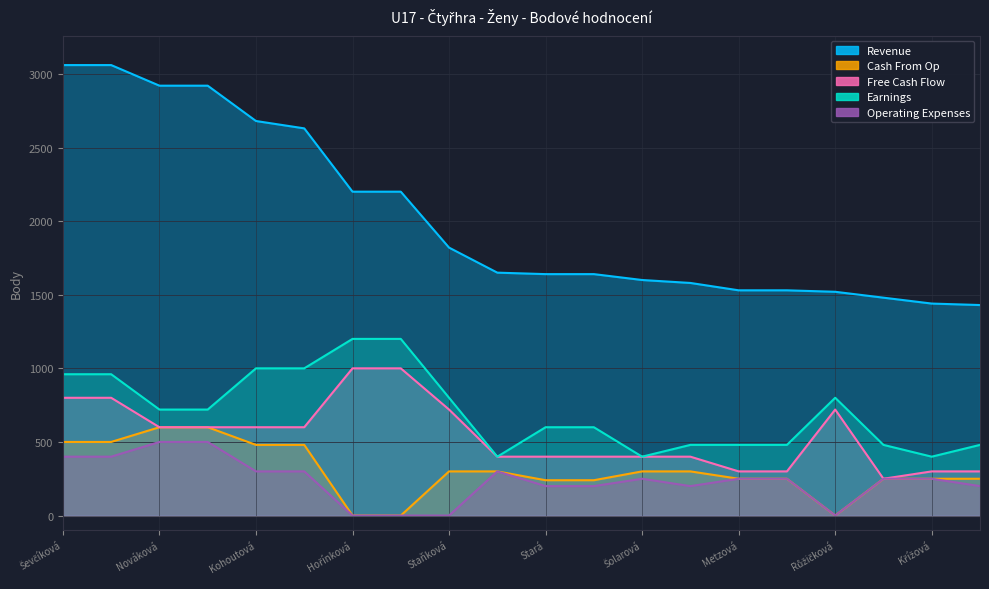

What is the maximum value shown in the chart?

3060